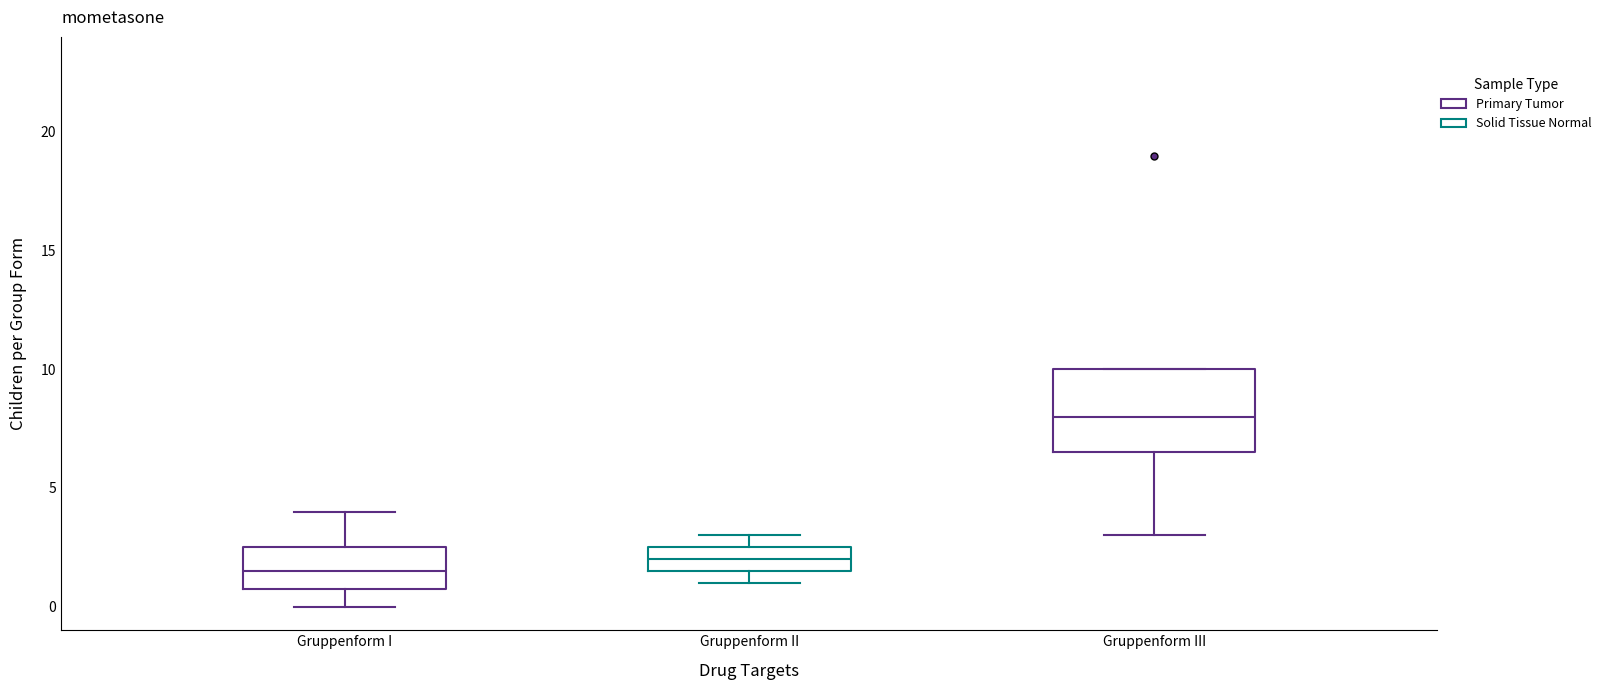

Which box is the tallest, from its lower edge to its upper edge?

Gruppenform III